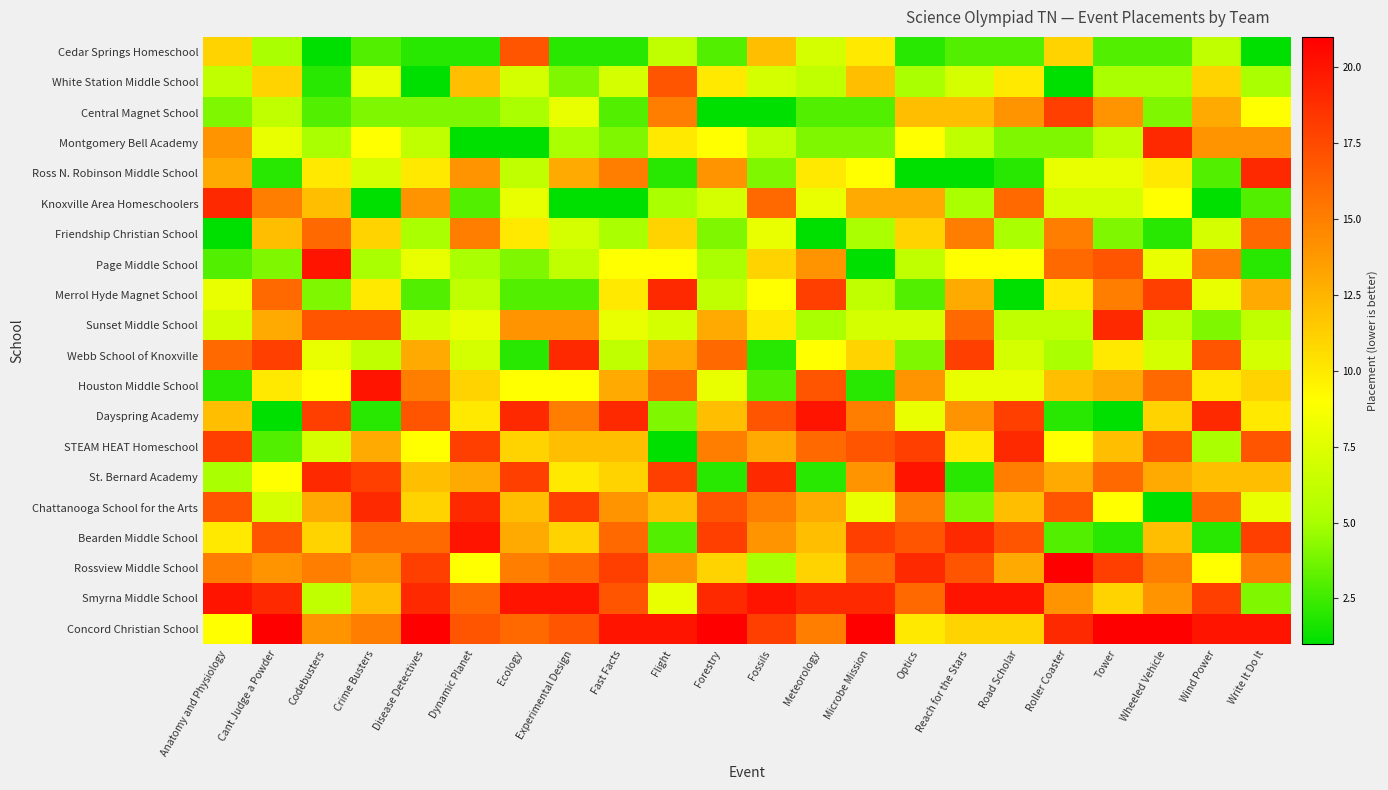

Which series has the largest range (max minus min)?

Page Middle School